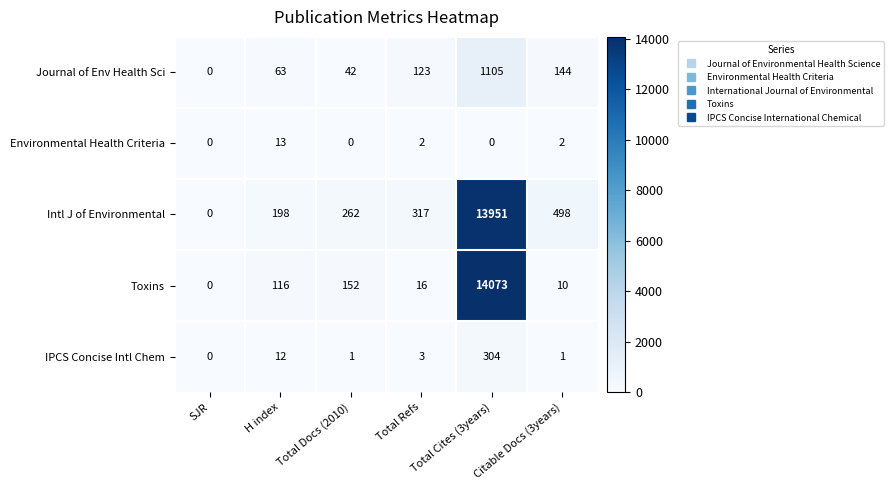

How many distinct data groups are displayed?

5